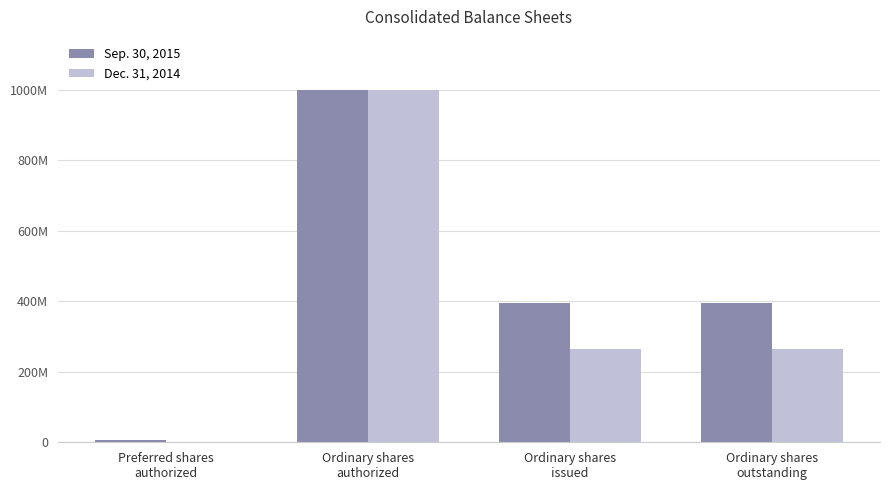

What is the difference between the Sep. 30, 2015 values at Ordinary shares
outstanding and Ordinary shares
authorized?

606000000